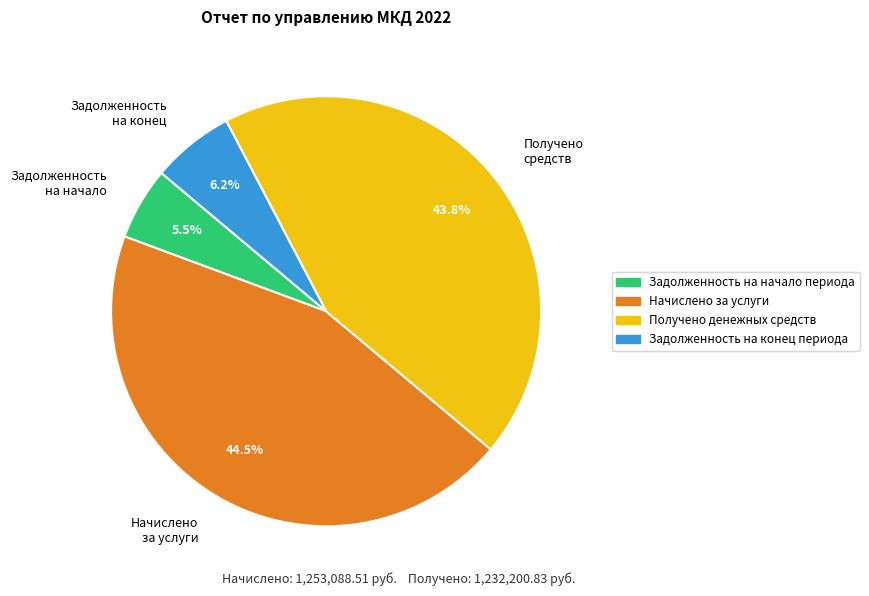

Between Начислено за услуги and Задолженность на конец, which is larger?

Начислено за услуги